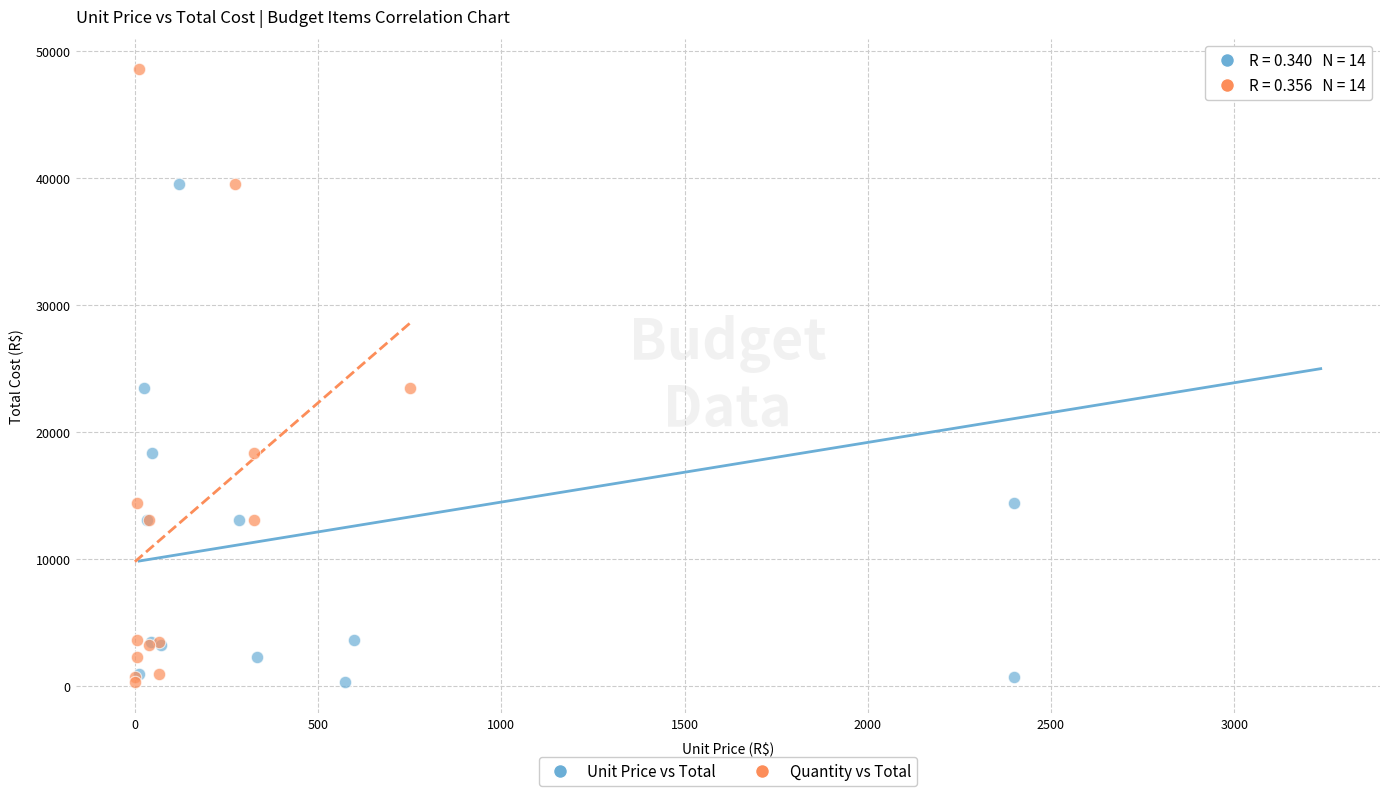

What are all the series names shown in the legend?

Unit Price vs Total, Quantity vs Total